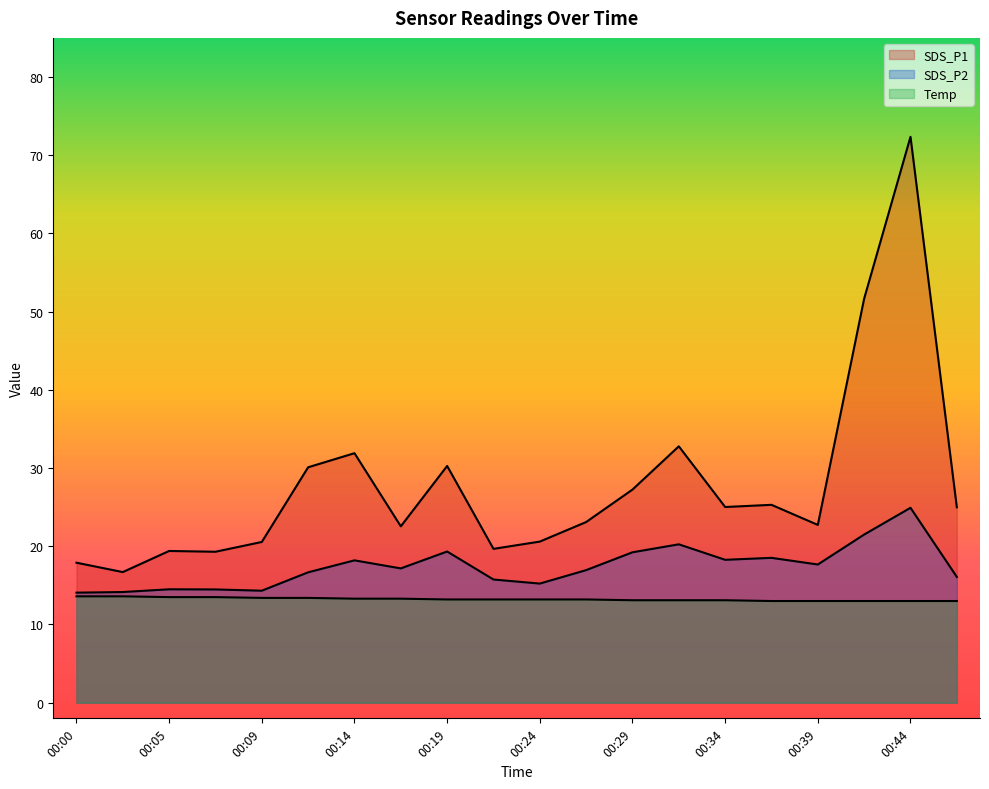

Which series changed the most between 00:24 and 00:34?

SDS_P1